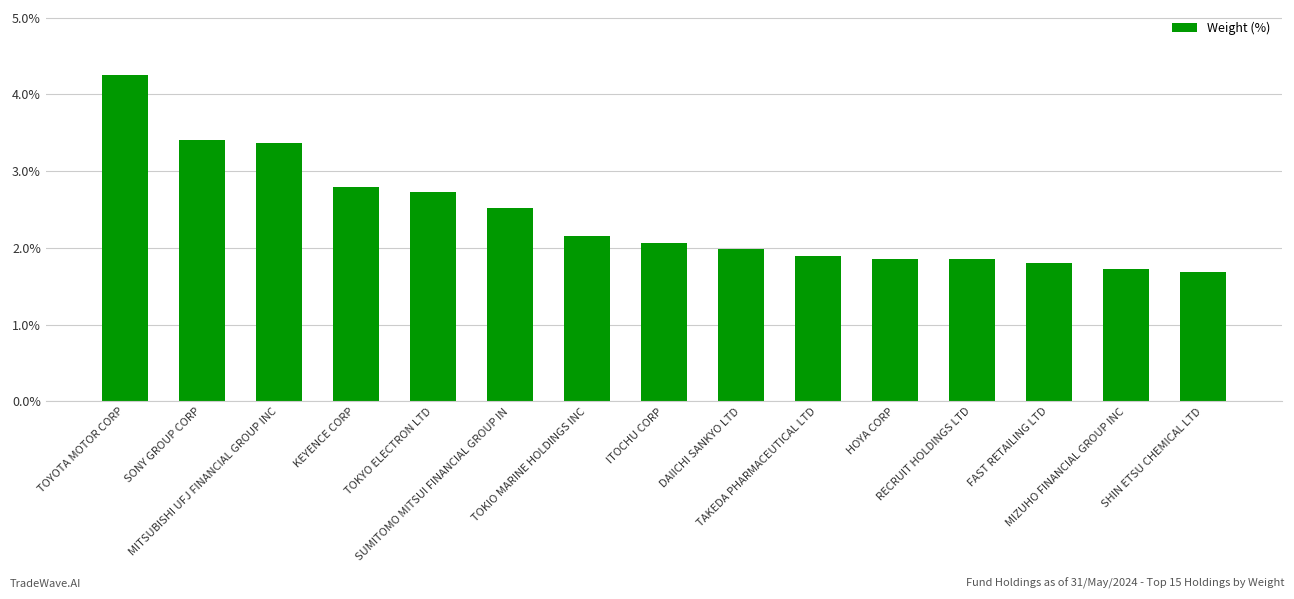

What is the label of the 14th bar from the right?

SONY GROUP CORP